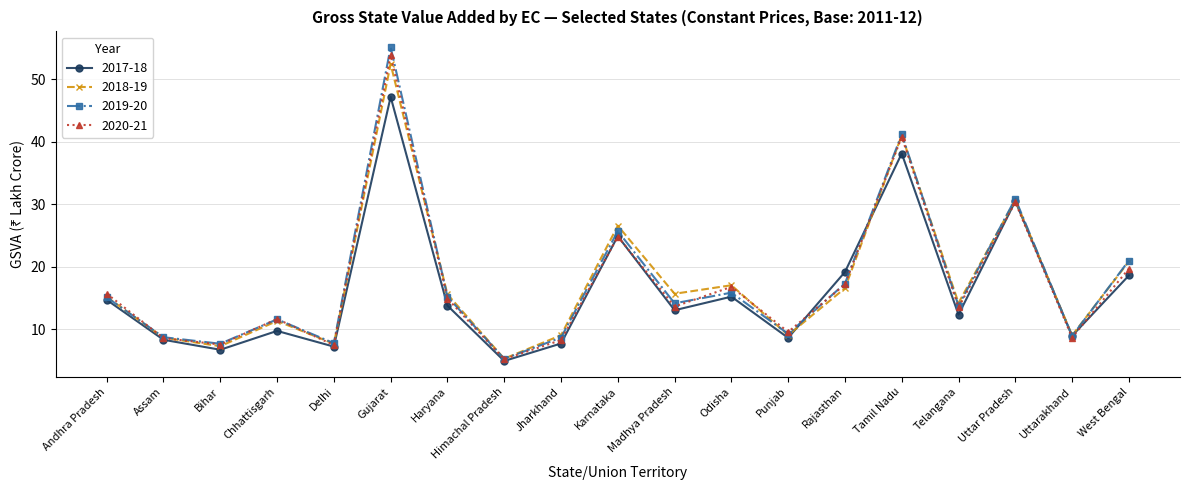

True or false: 2018-19 has a value of 42.2 at Karnataka.

False